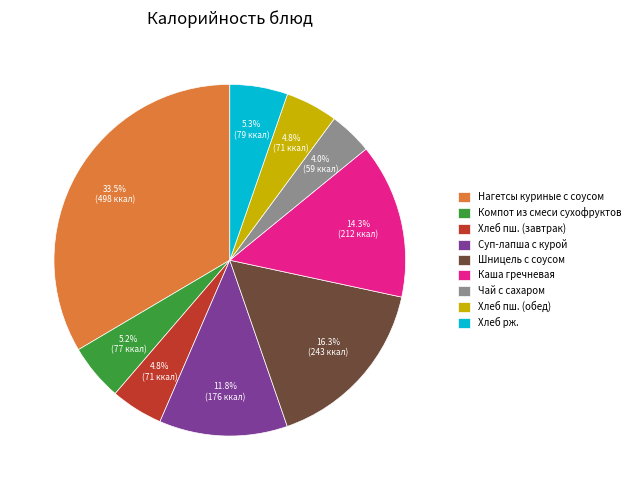

To the nearest percent, what percentage of the pie is Шницель с соусом?

16%